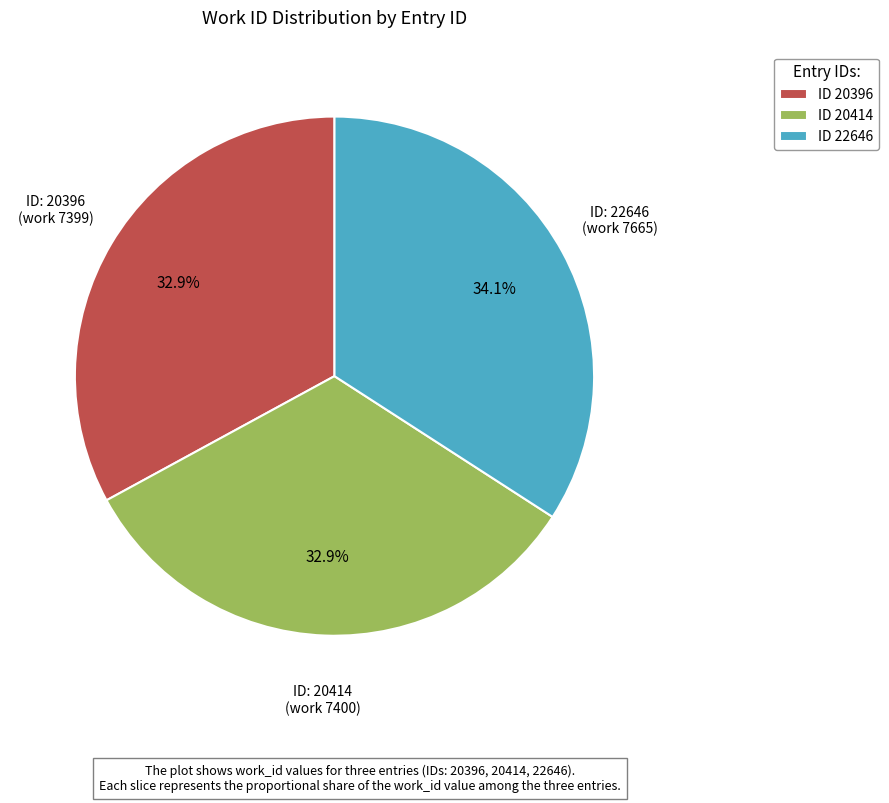

How many segments does this pie chart have?

3